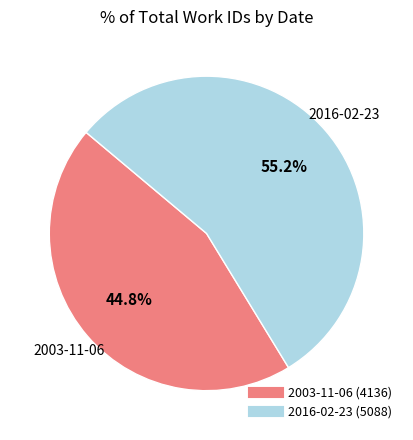

How many slices are in this pie chart?

2